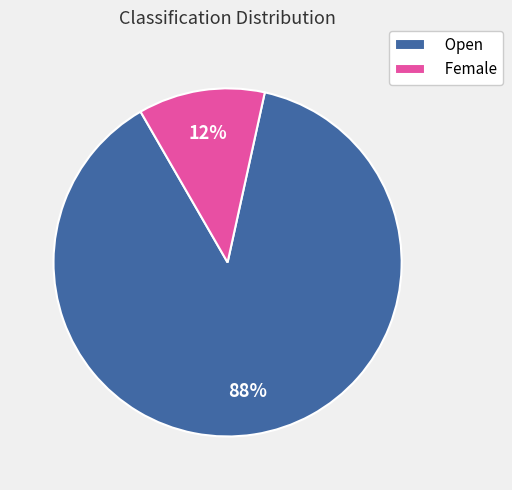

Rank the categories by value from highest to lowest.

Open, Female